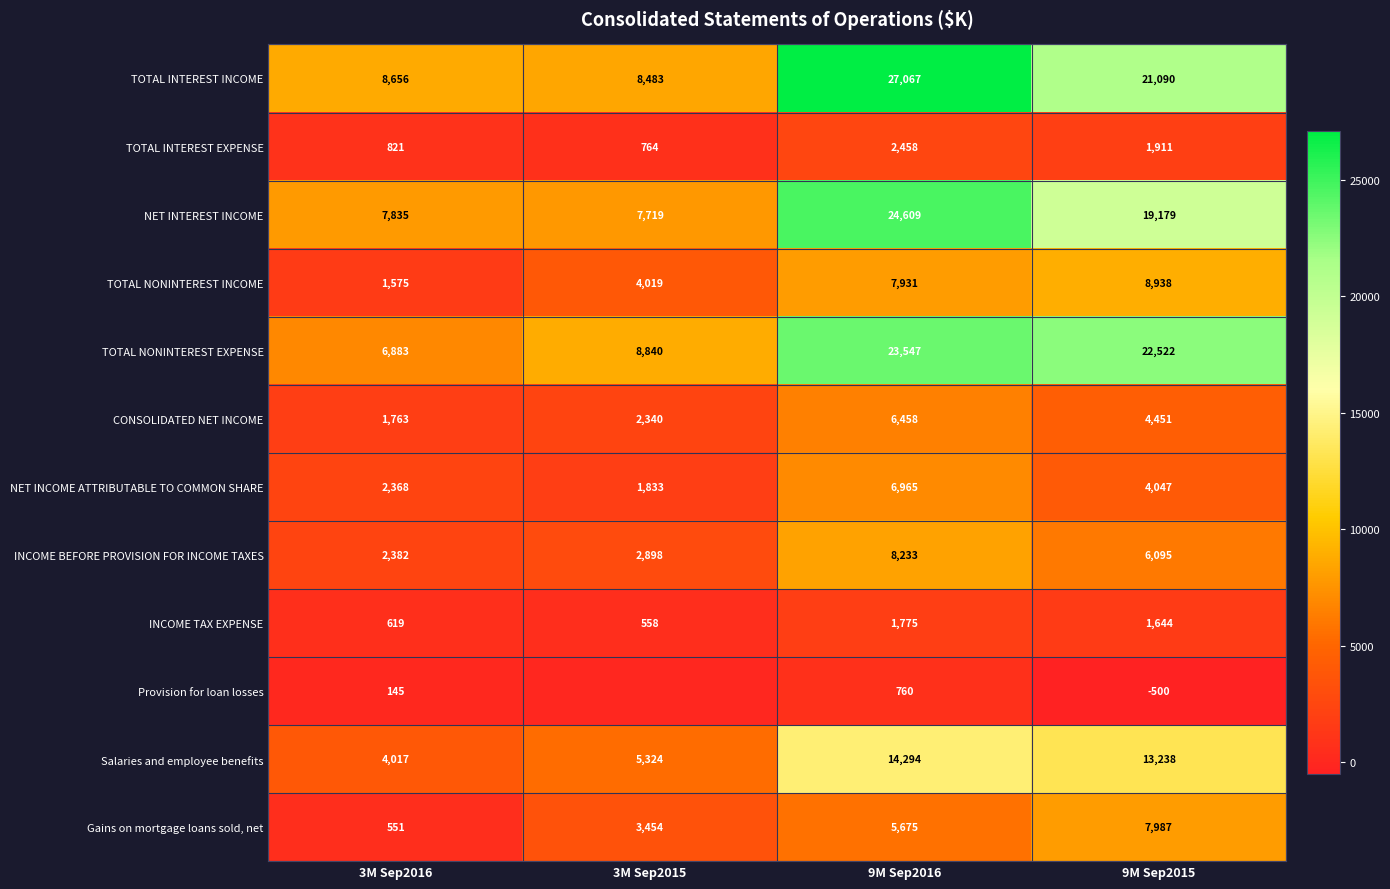

What is the spread (max minus min) of values at 3M Sep2016?

8511